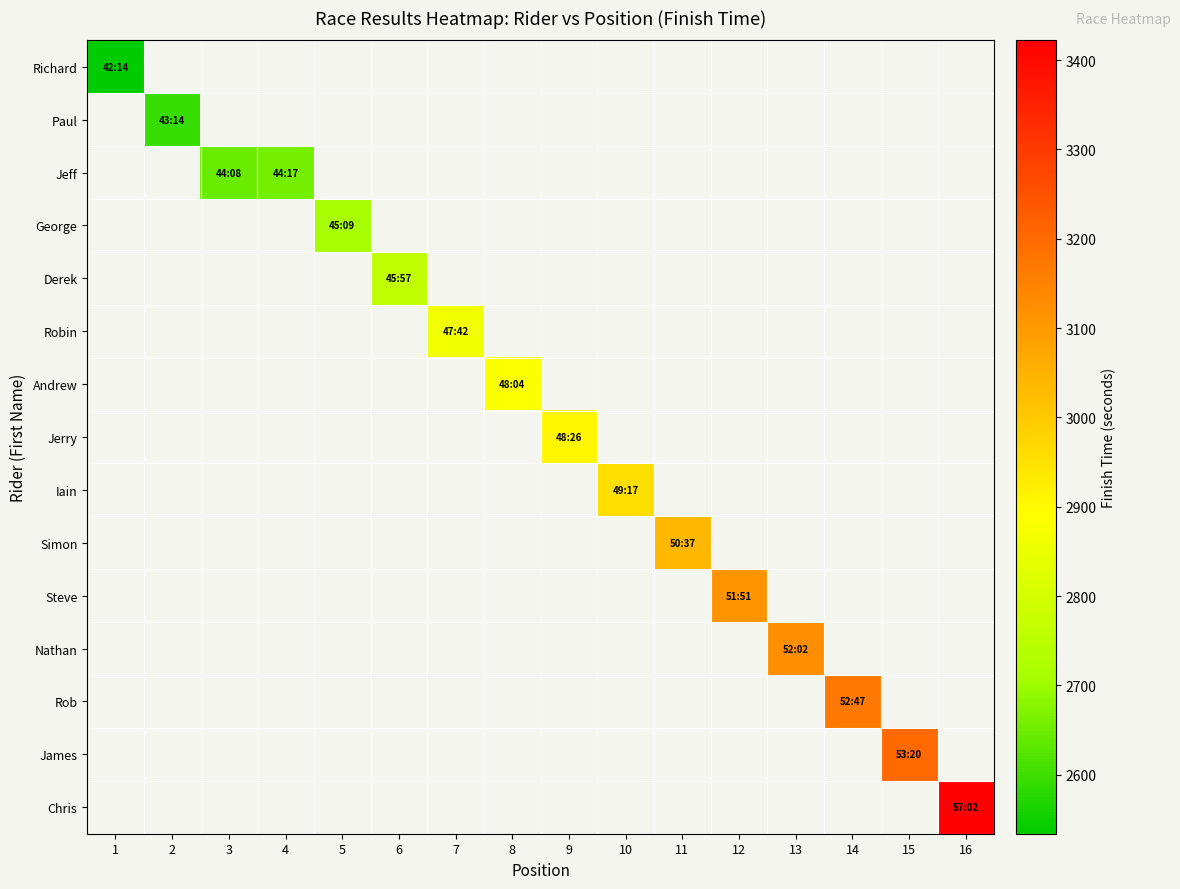

Which series has the largest range (max minus min)?

Richard